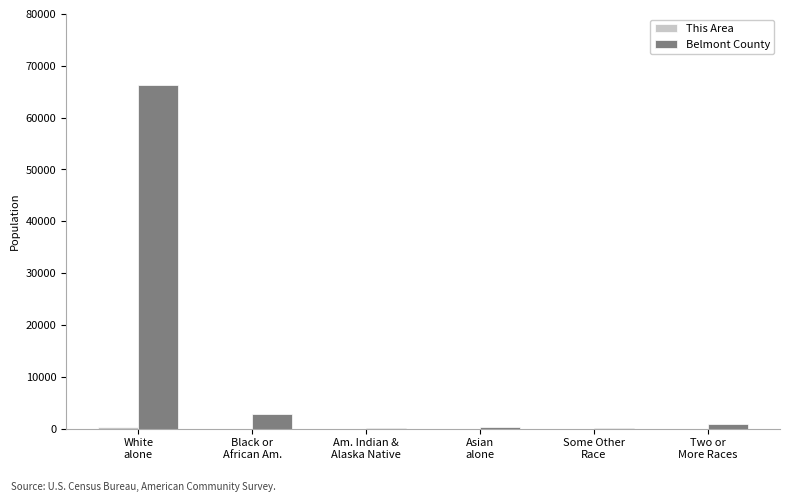

Which series has the largest total across all categories?

Belmont County